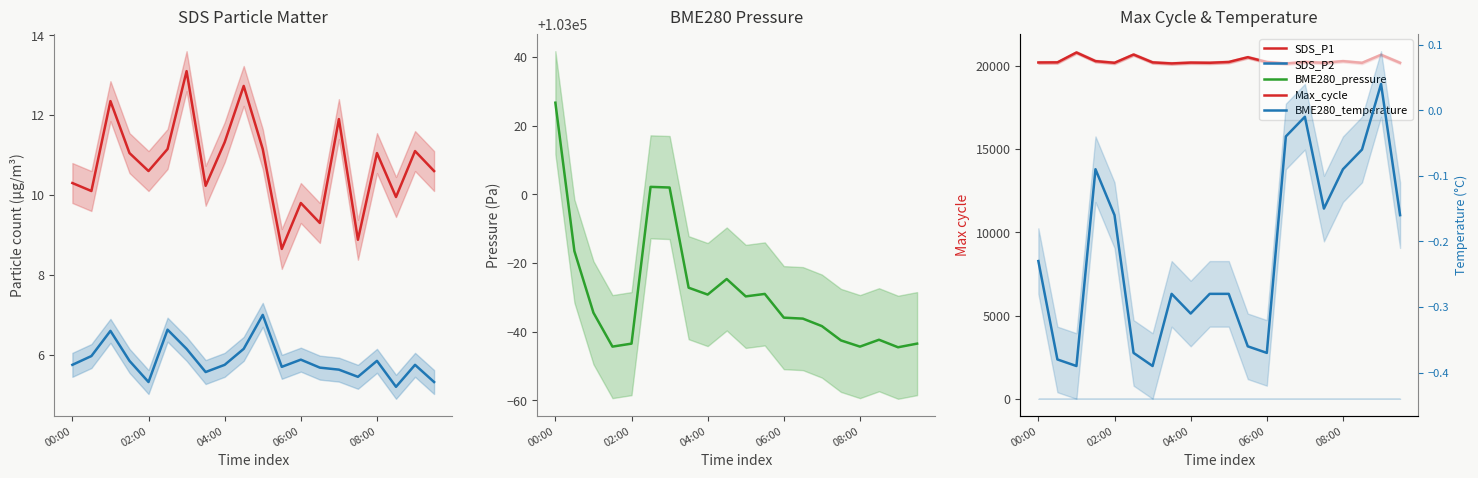

What is the sum of the BME280_temperature values at 13 and 6?

-0.4